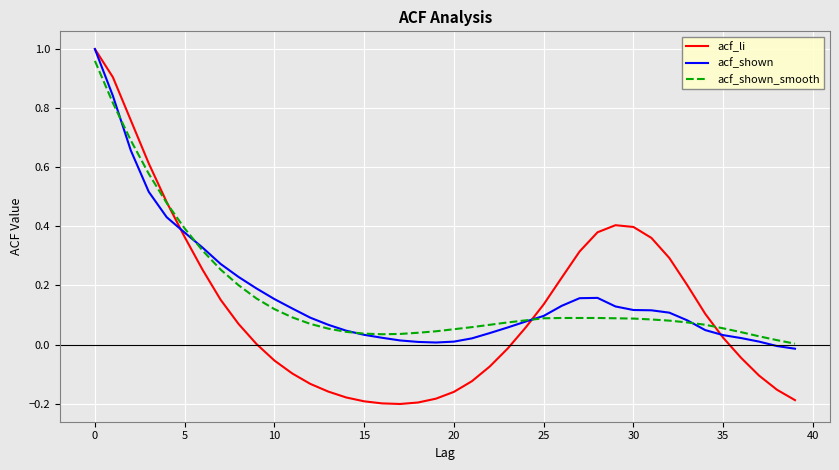

Which series has the widest spread of values?

acf_li